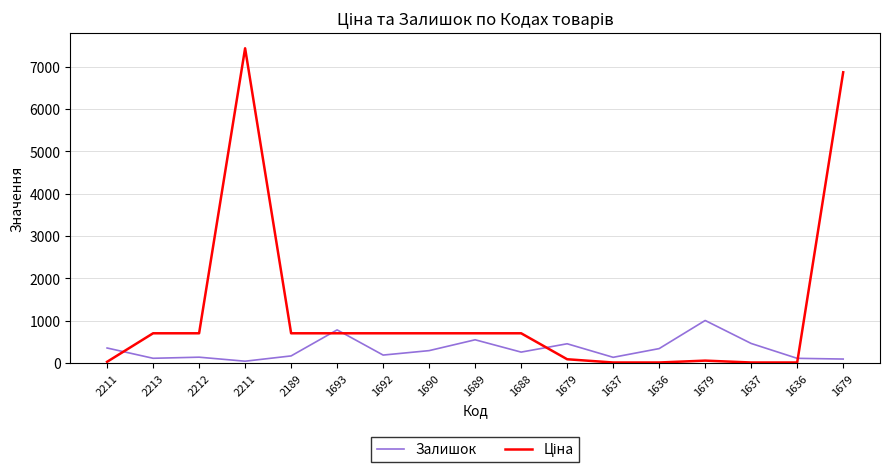

Between 1637 and 1692, which is larger?

1692